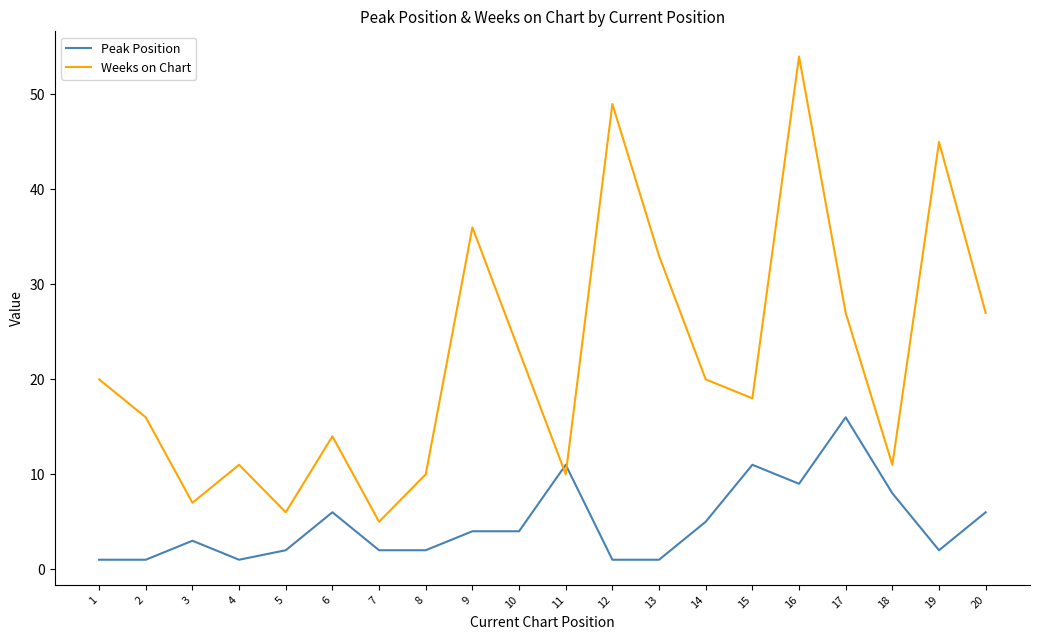

What is the highest value of the Weeks on Chart series?

54